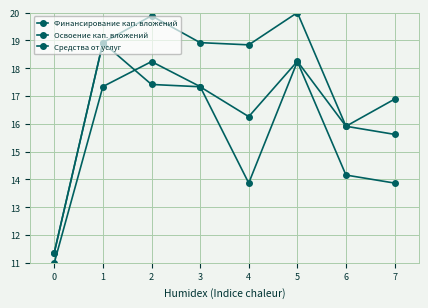

The Освоение кап. вложений series shows 14.2 at 6. True or false?

True